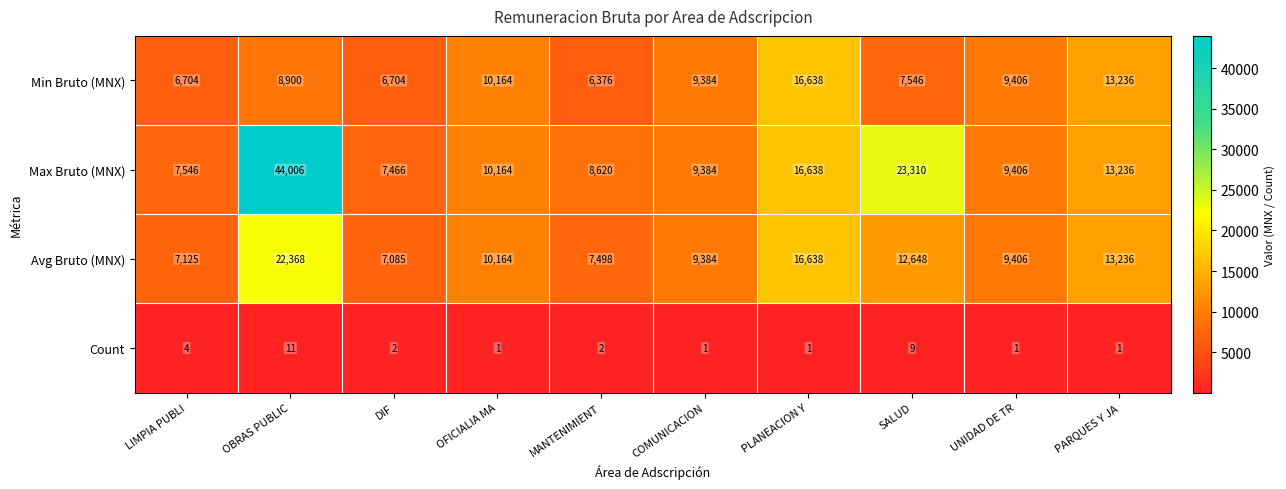

Which series has the largest range (max minus min)?

Max Bruto (MNX)